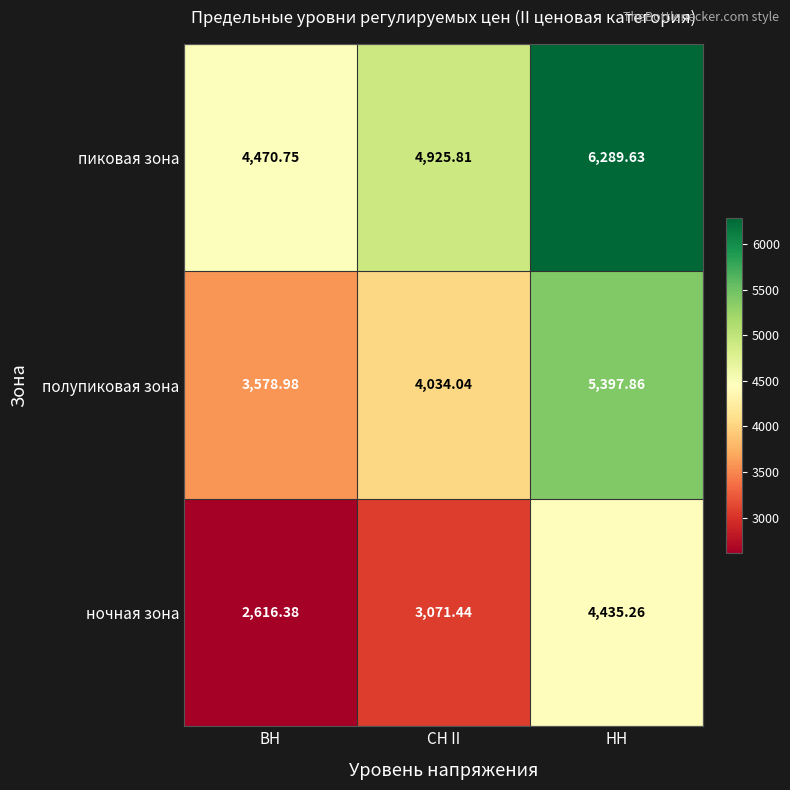

At which label is ночная зона closest to 3525?

СН II